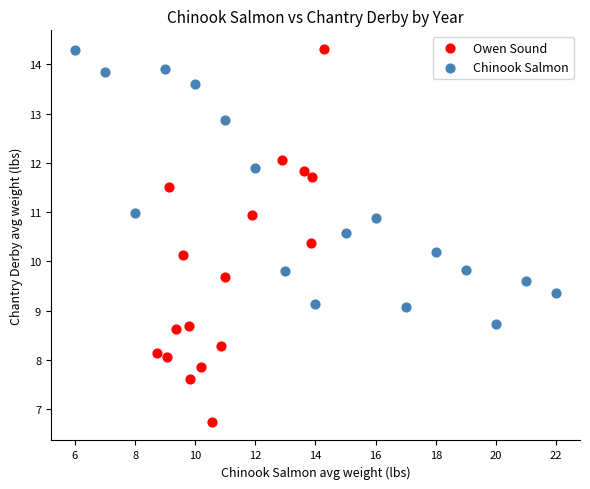

What are all the series names shown in the legend?

Owen Sound, Chinook Salmon